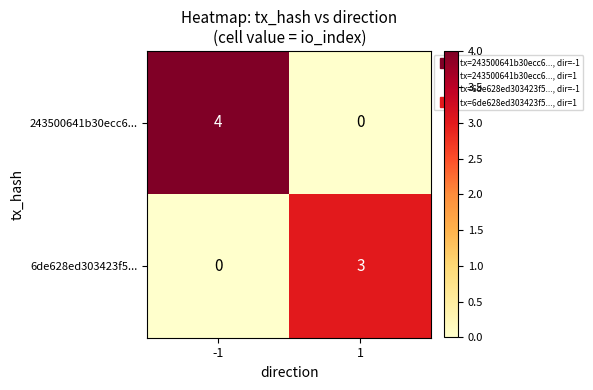

At which category does the chart reach its peak across all series?

-1